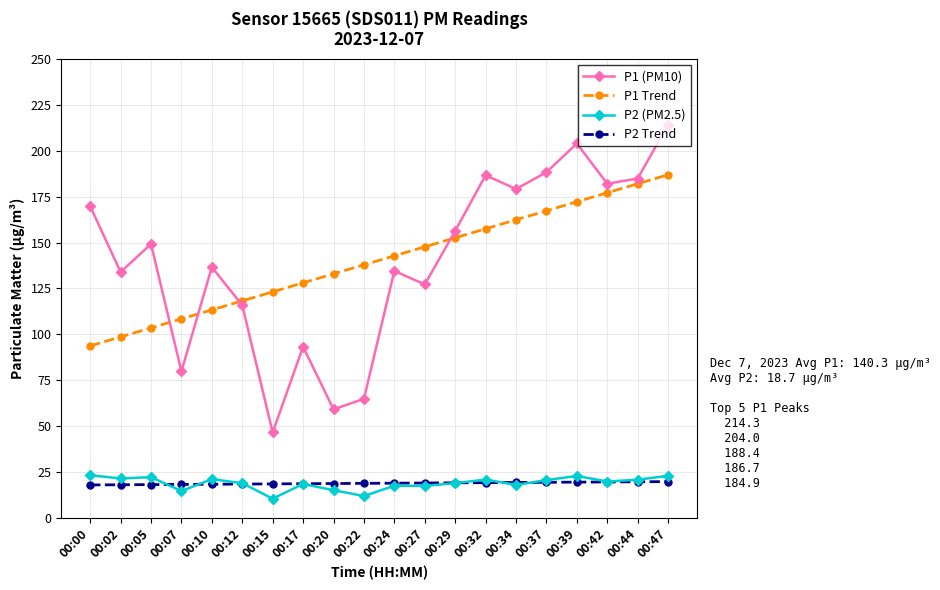

Which series has the widest spread of values?

P1 (PM10)